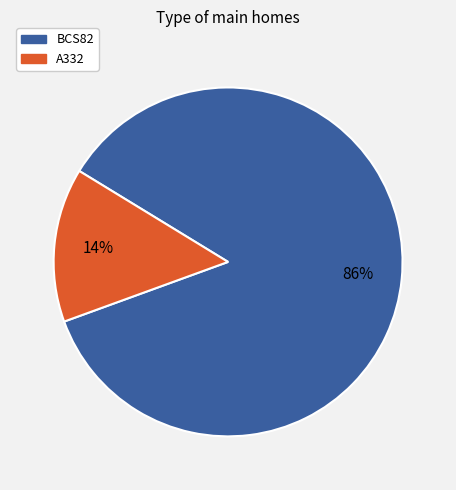

To the nearest percent, what portion does A332 represent?

14%